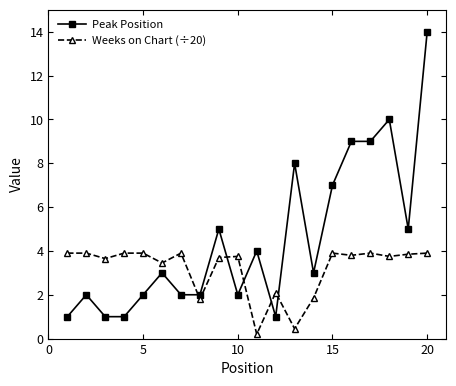

True or false: Peak Position has more than 1 points higher than both neighbors.

True